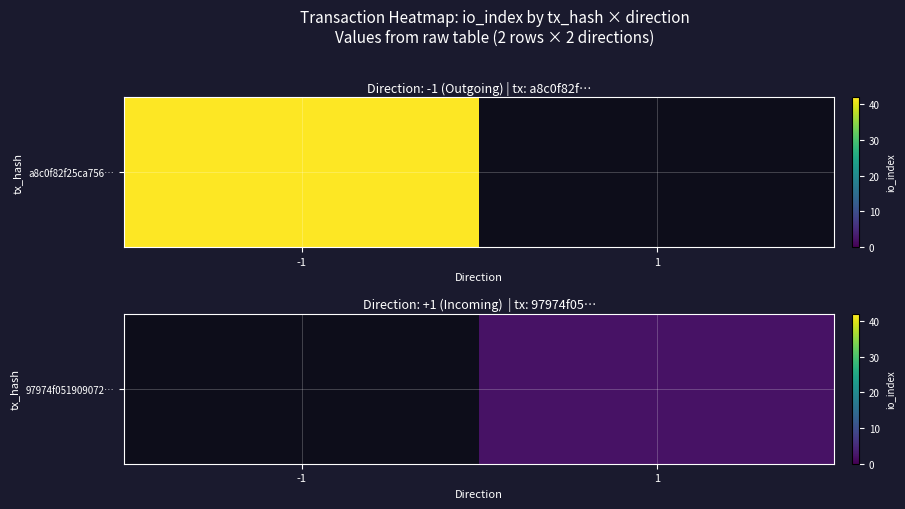

Which category has the lowest value across all series?

1